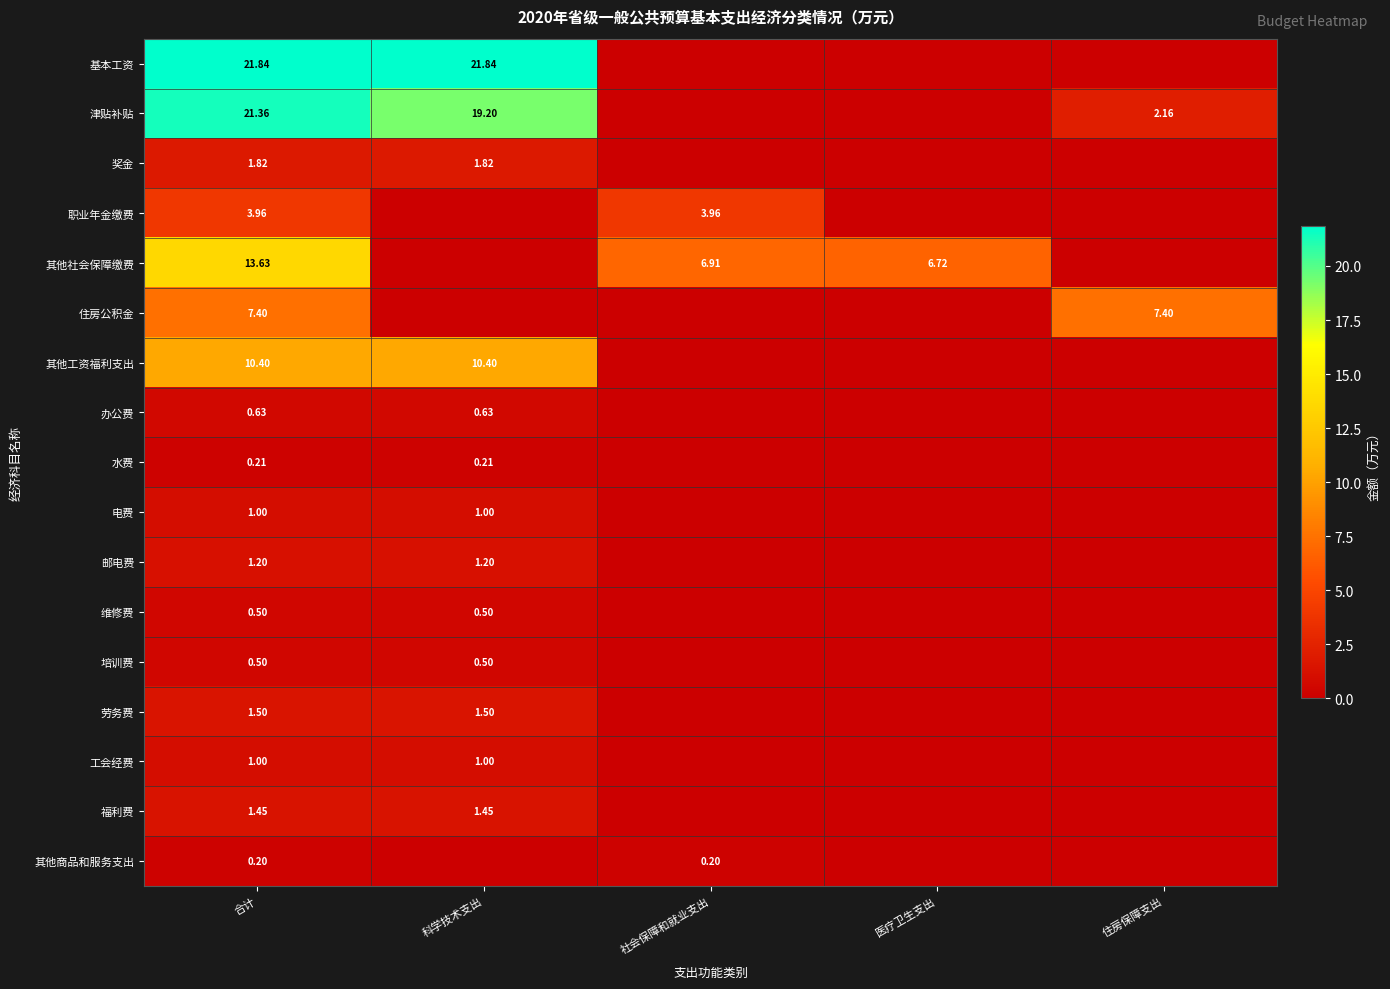

Which category has the lowest value in the 其他工资福利支出 series?

社会保障和就业支出